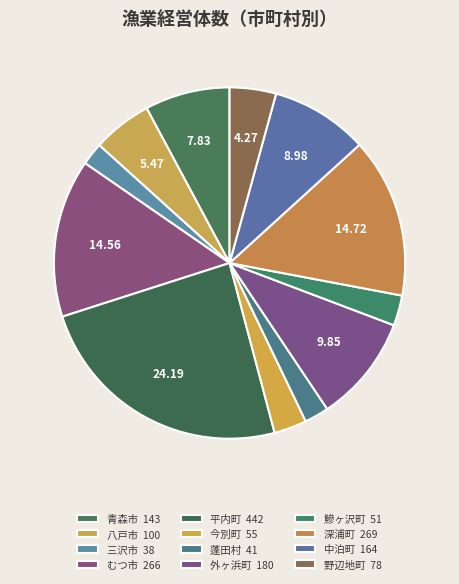

What percentage is the 外ヶ浜町 slice, to the nearest percent?

10%